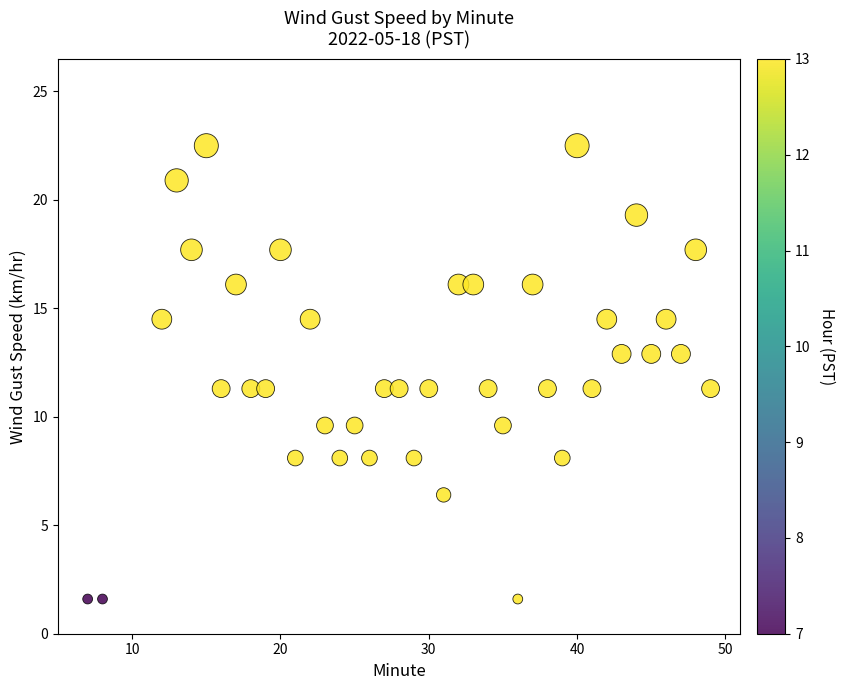

What is the range of X values (max minus min)?

42.0